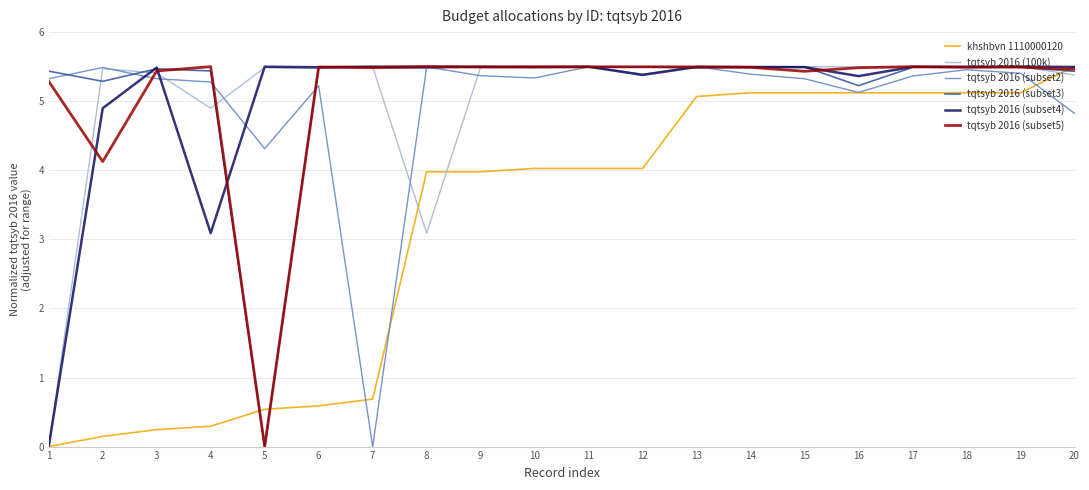

What is the spread (max minus min) of values at 5?

5.5